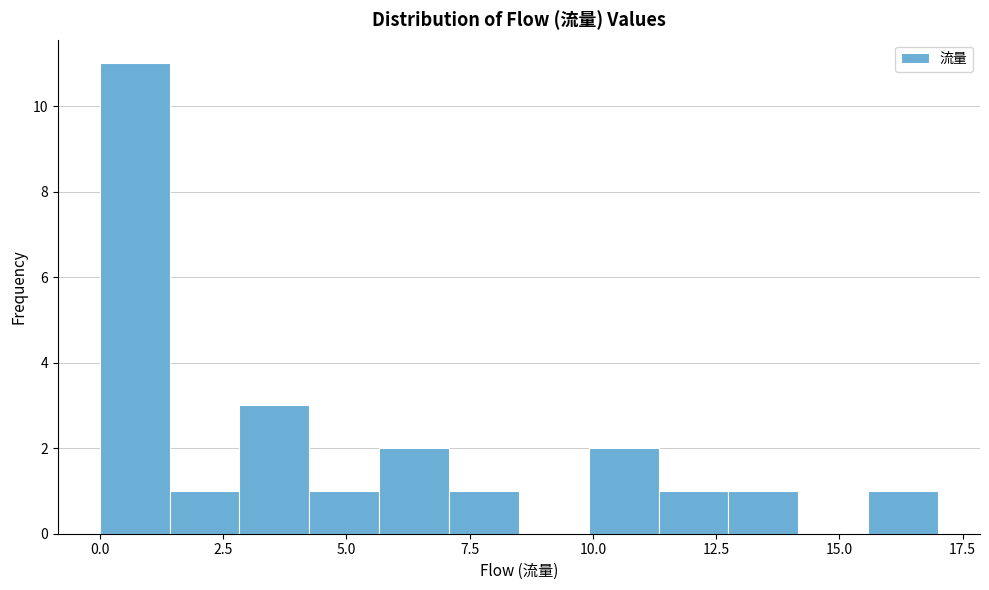

Around what value on the x-axis is the tallest bar? Give the approximate position of its centre, as read against the axis.

0.5